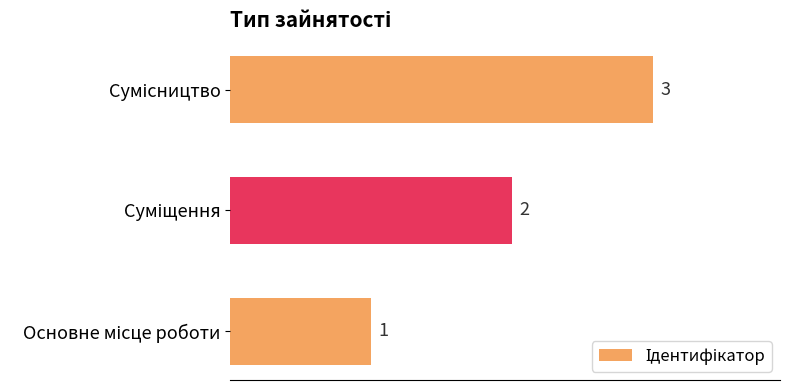

What is the sum of all values?

6